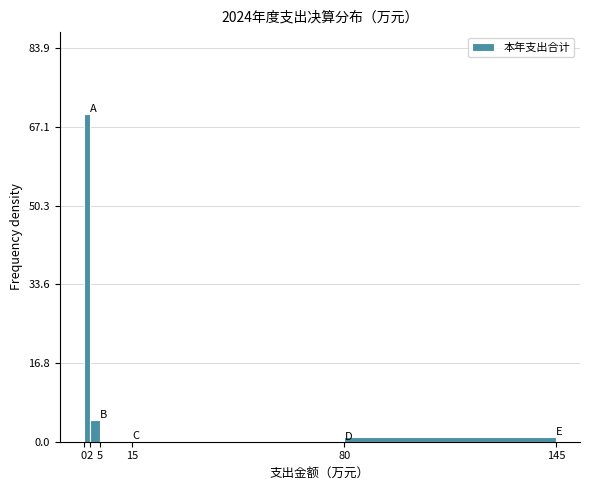

Reading left to right, transcribe this chart: for each bar, give the range it covers on the x-axis and its height. The values are not printed on the chart, so give them approximately, as read against the axis.

0 to 2: 70
2 to 5: 4
5 to 15: under 2
15 to 80: under 2
80 to 145: under 2